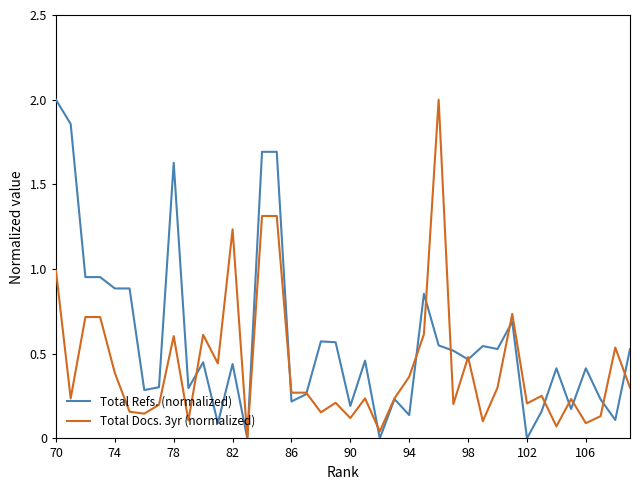

What is the maximum value for Total Refs. (normalized)?

2.0